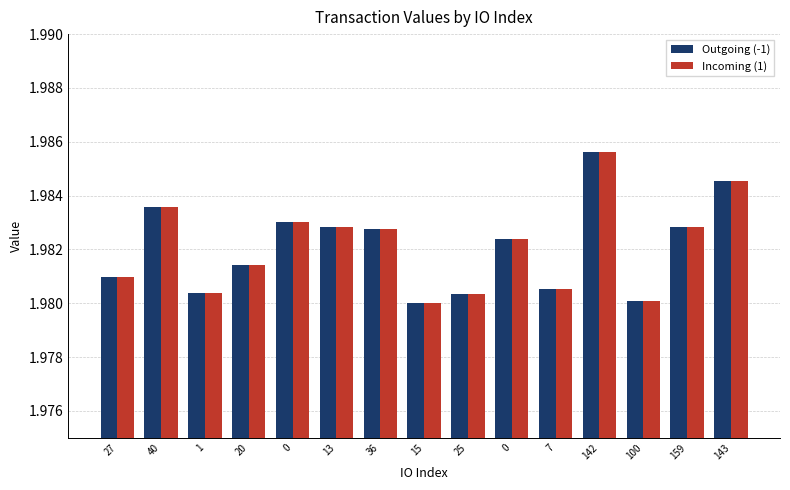

Rank the series by their maximum value, from lowest to highest.

Outgoing (-1), Incoming (1)